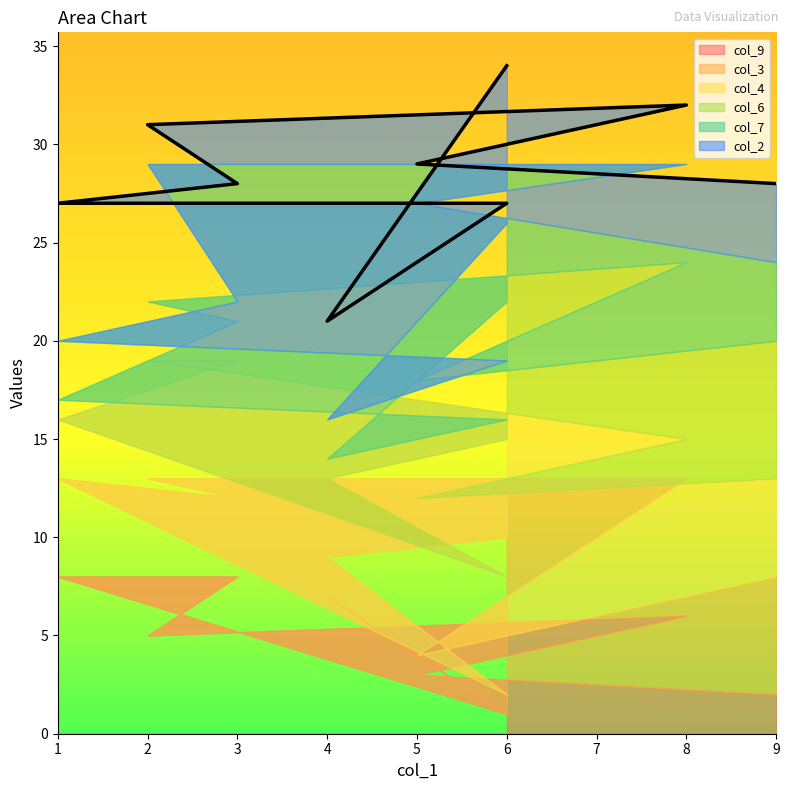

What is the sum of the col_3 values at 3 and 2?

12